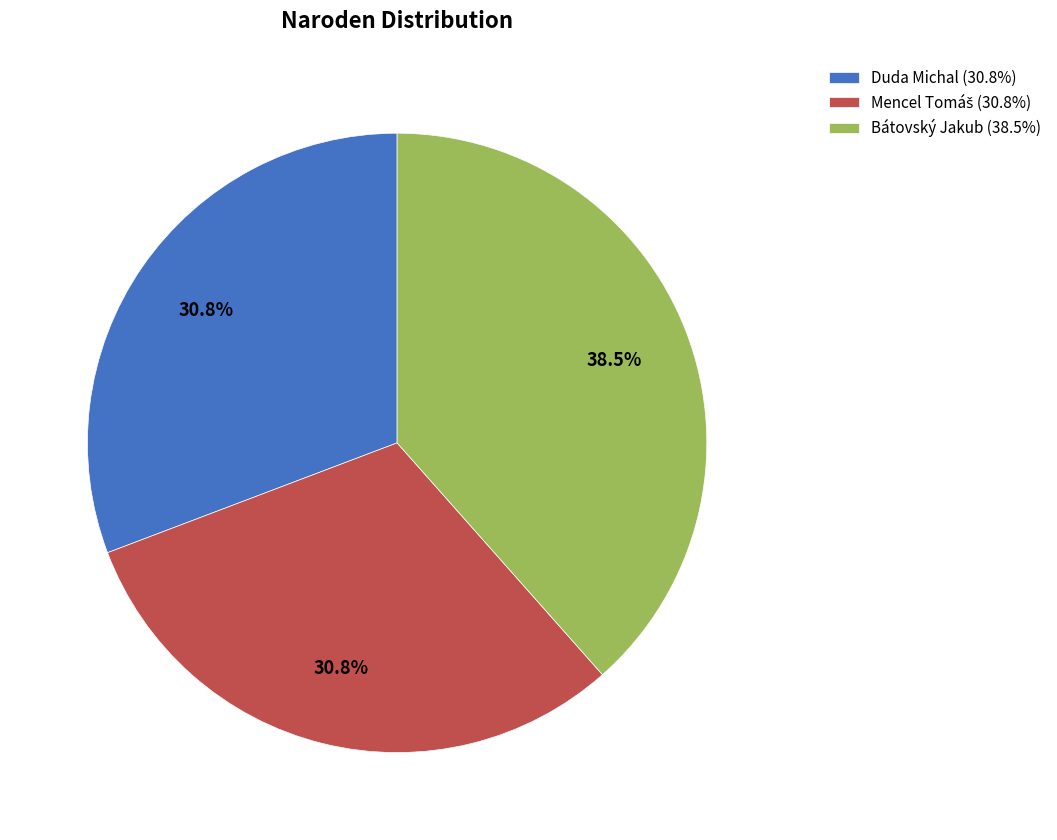

To the nearest percent, what is the average slice percentage?

33%